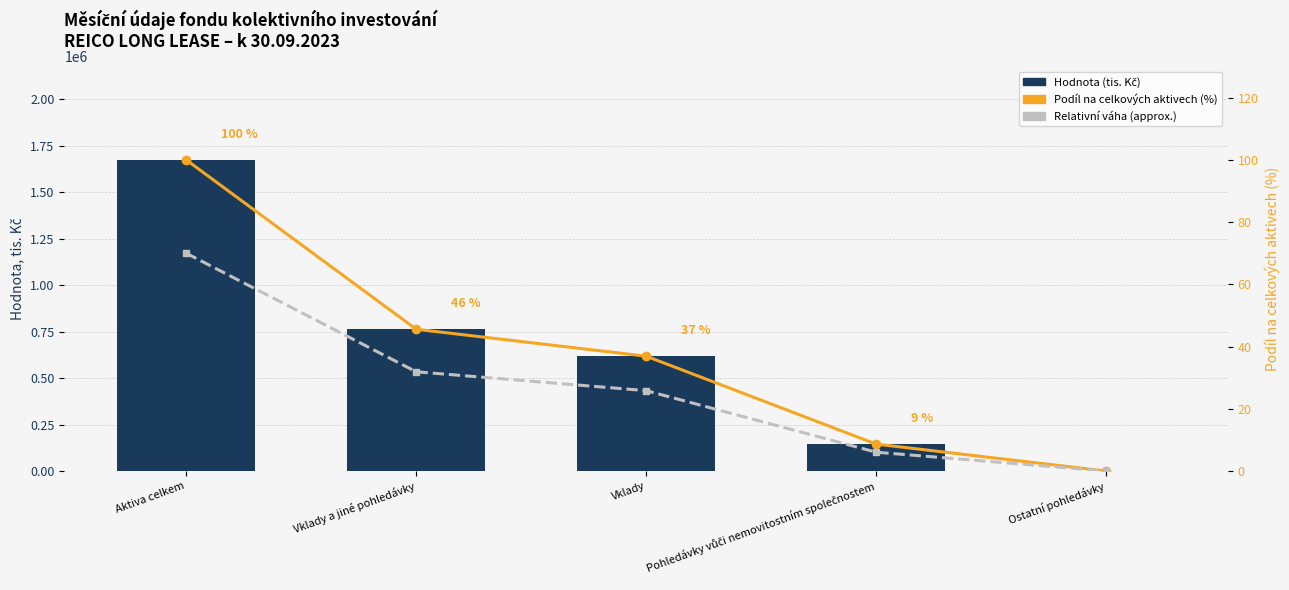

At which category does the chart reach its peak across all series?

Aktiva celkem